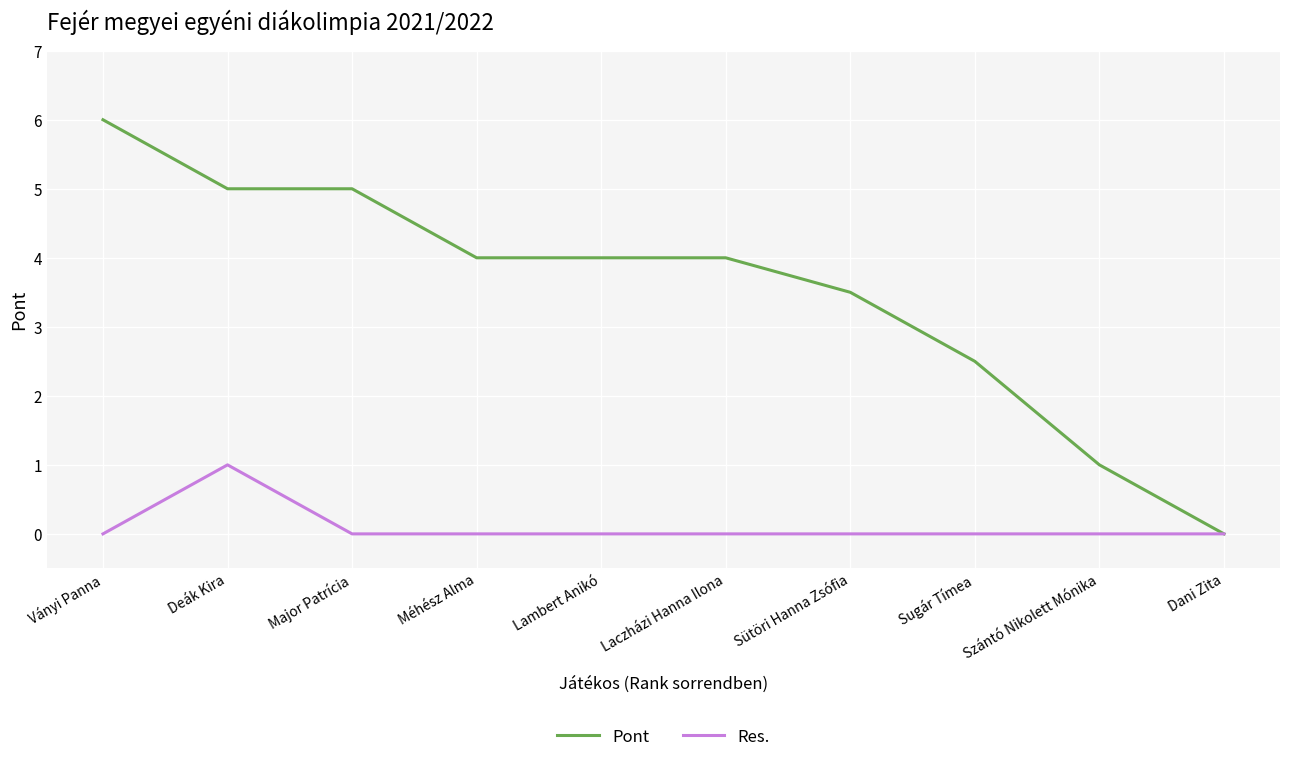

Which series has the largest total across all categories?

Pont